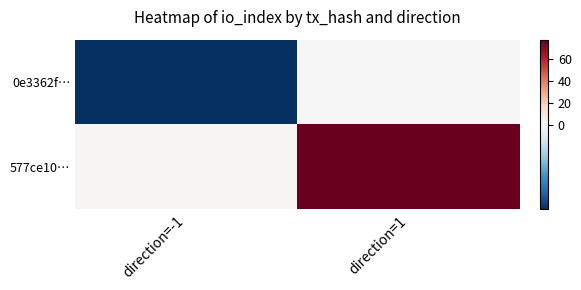

How many data points does each series have?

2